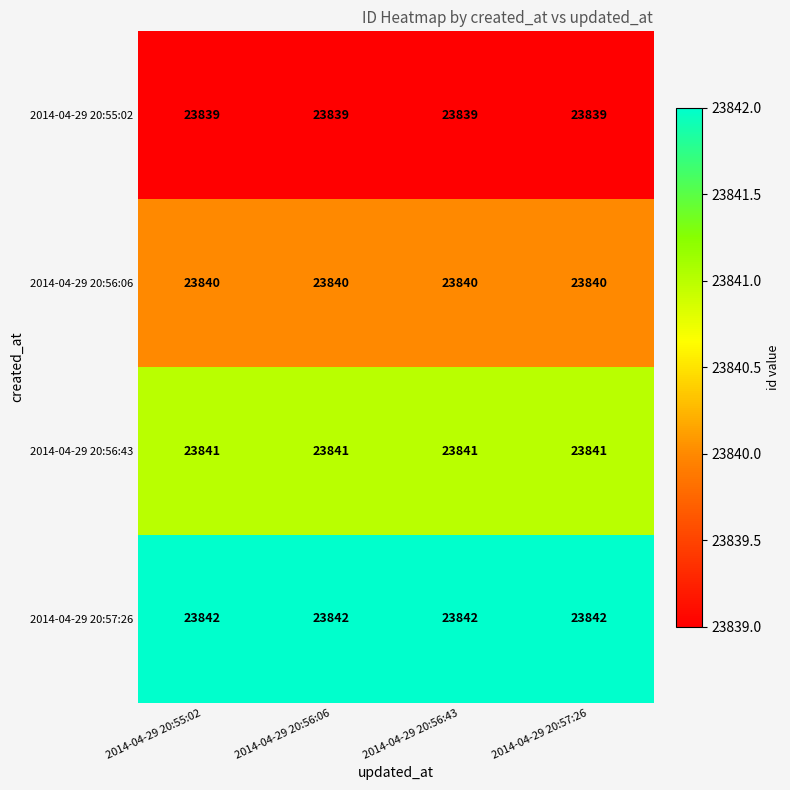

True or false: 2014-04-29 20:55:02 has a value of 23839 at 2014-04-29 20:56:06.

True